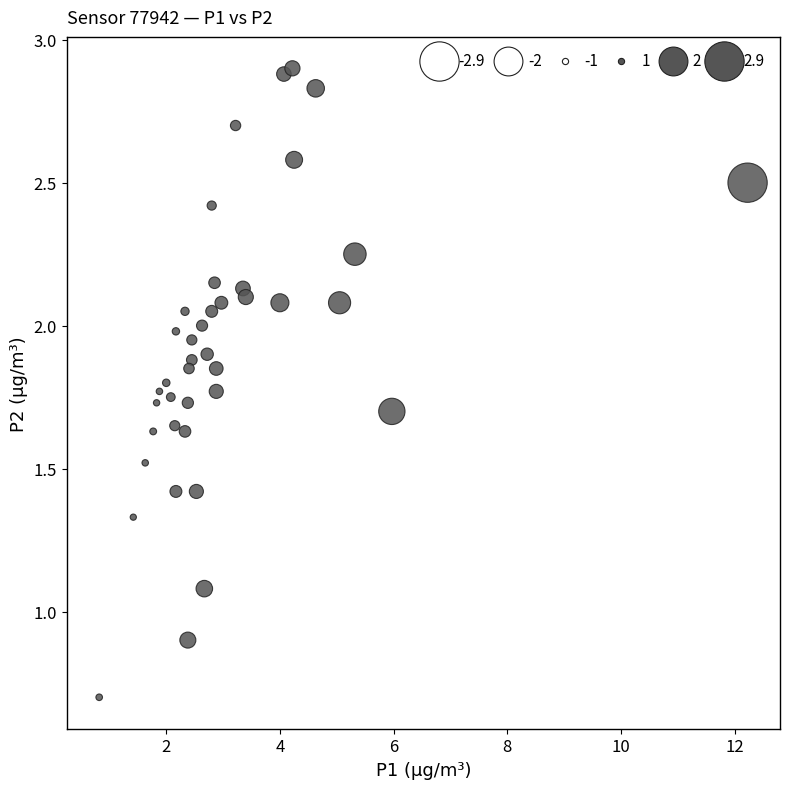

What is the range of X values (max minus min)?

11.4